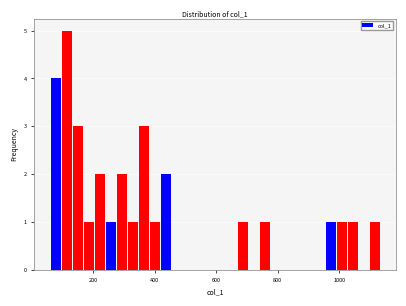

Around what value on the x-axis is the tallest bar? Give the approximate position of its centre, as read against the axis.

120